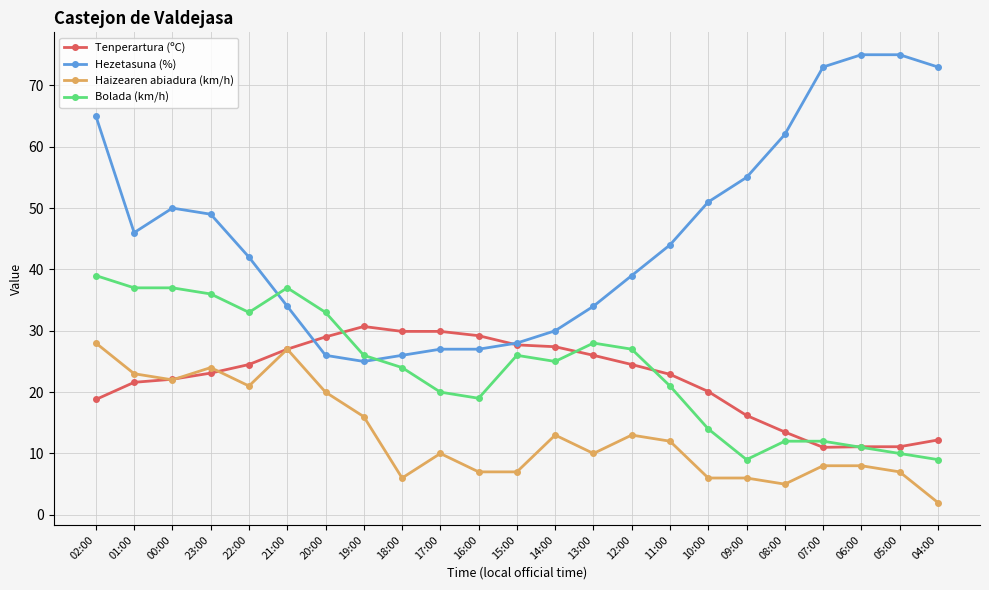

How many lines are shown in the chart?

4